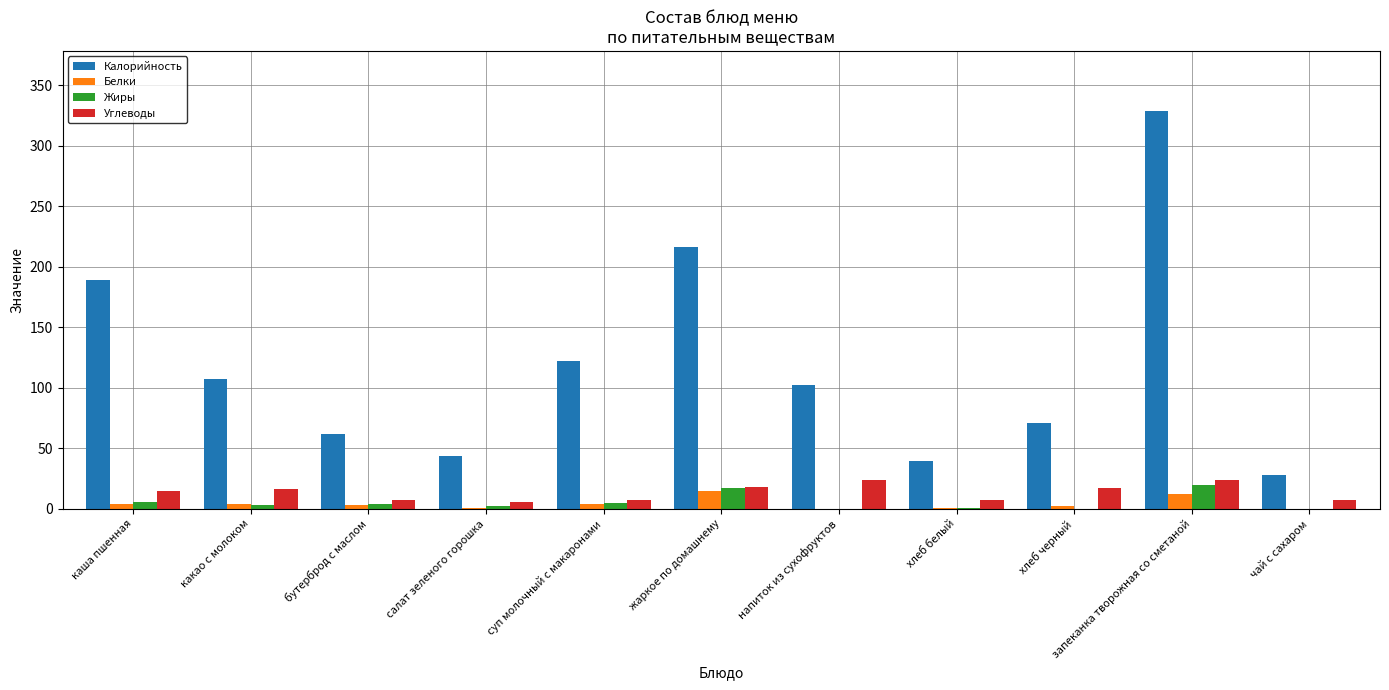

What value does the Углеводы series have at бутерброд с маслом?

7.0